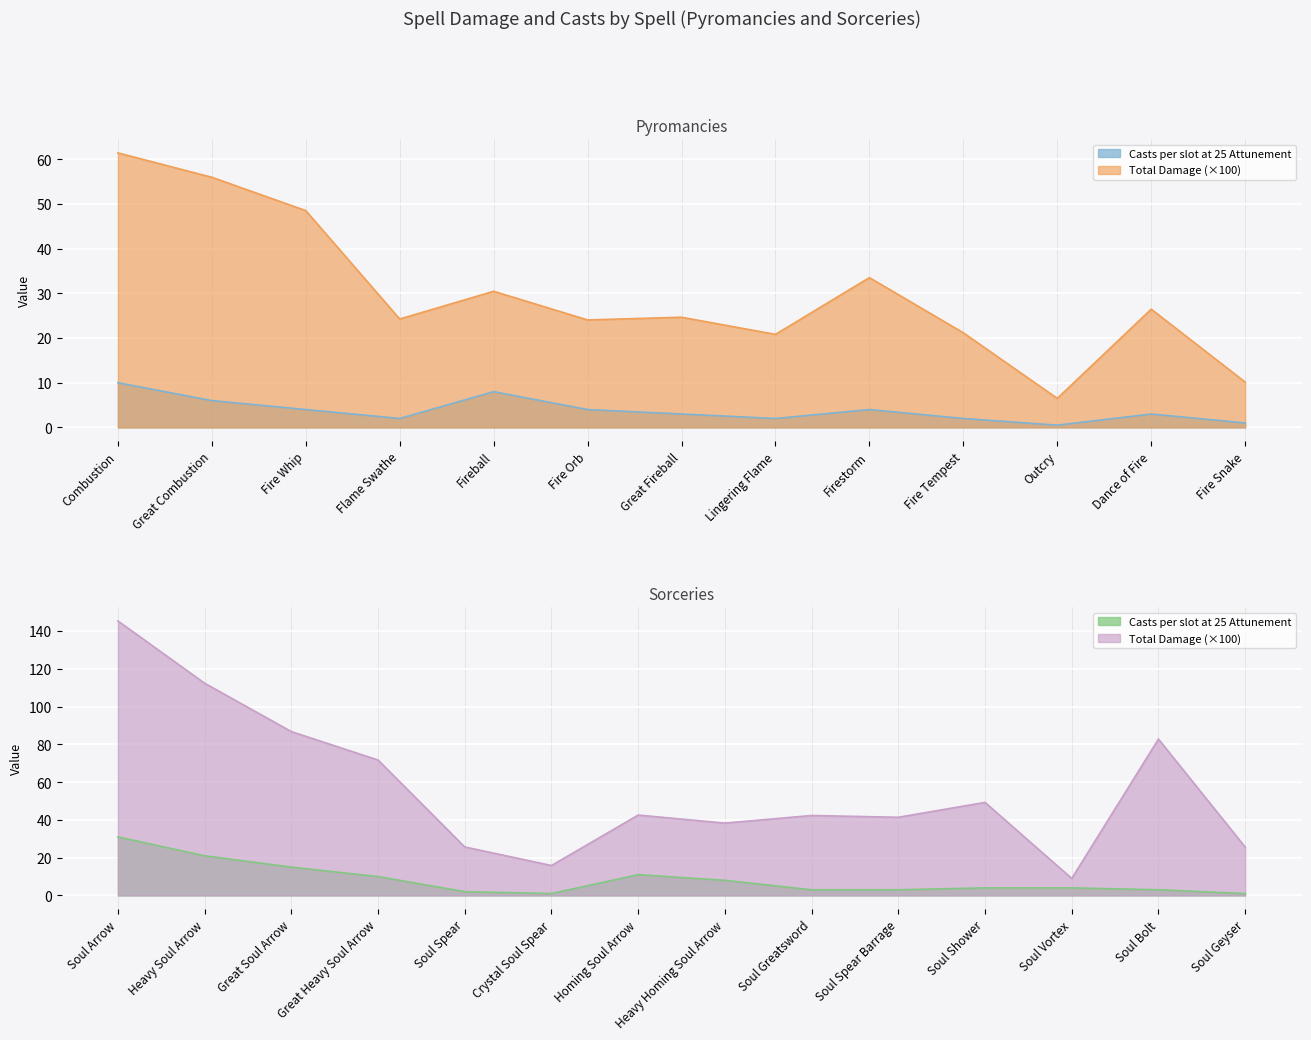

What is the difference between the maximum and minimum values in the Casts per slot series?

9.5